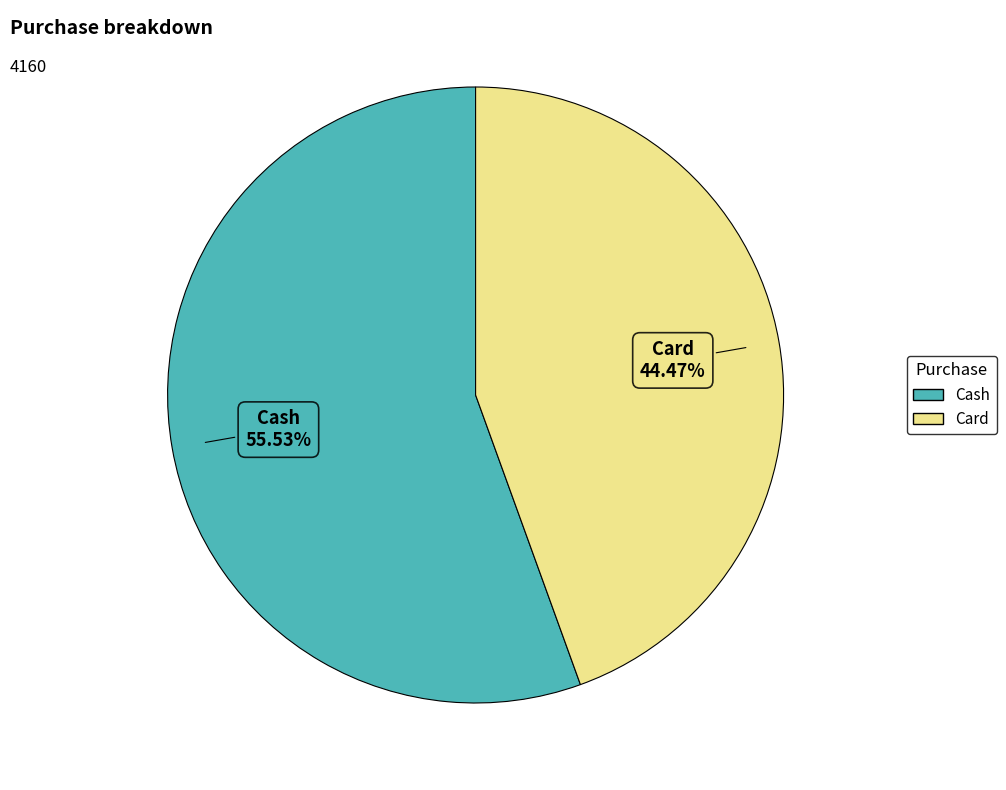

Which category accounts for the majority?

Cash